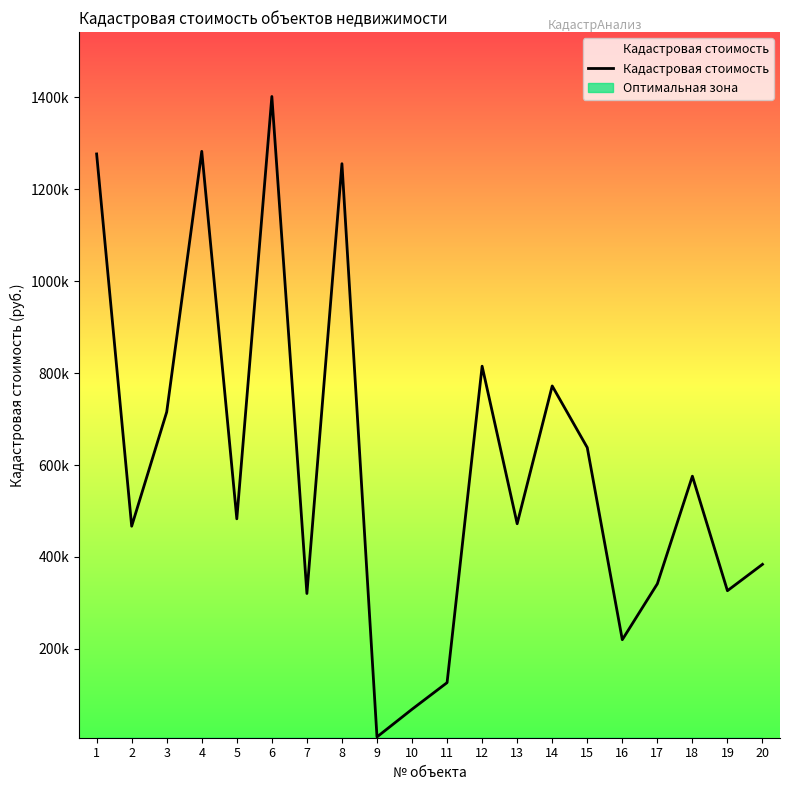

Reading right to left, list all the values displayed in this chart.

20=383991.0	19=326620.6	18=575752.2	17=341635.0	16=220027.5	15=638001.1	14=772093.7	13=472303.0	12=815044.7	11=126632.5	10=68719.2	9=8513.0	8=1255567.1	7=320548.3	6=1401779.7	5=483007.4	4=1282445.4	3=715481.4	2=466933.5	1=1276754.6